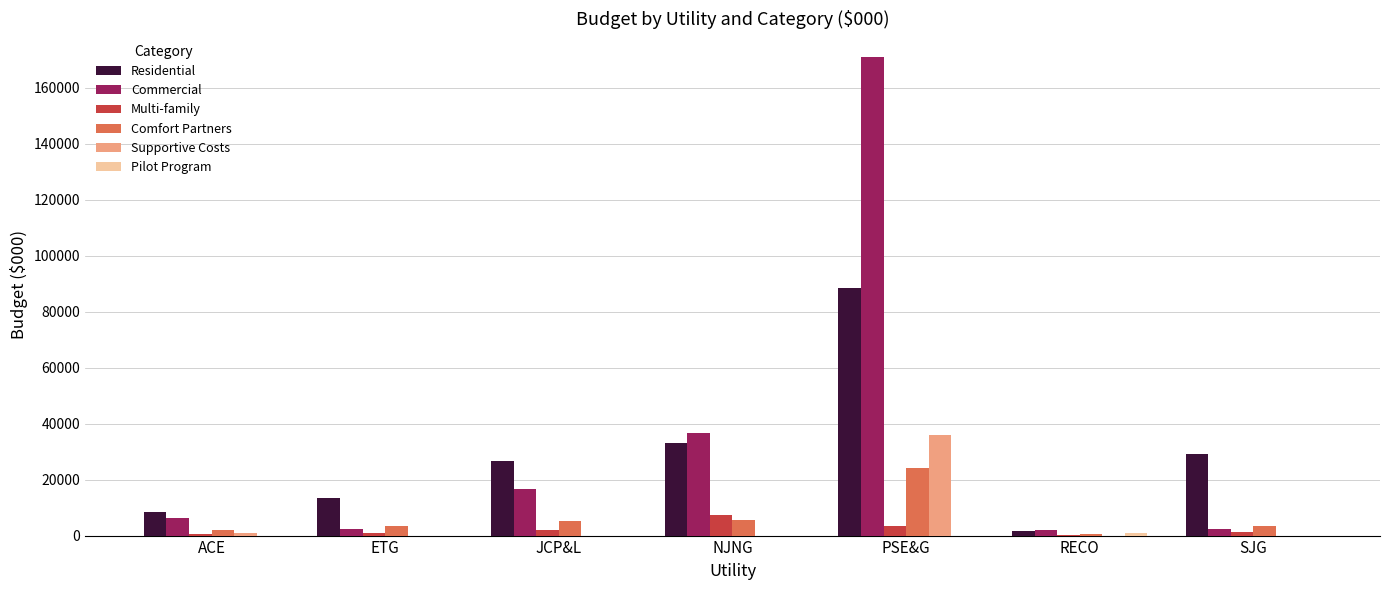

At which category is the sum across all series the highest?

PSE&G